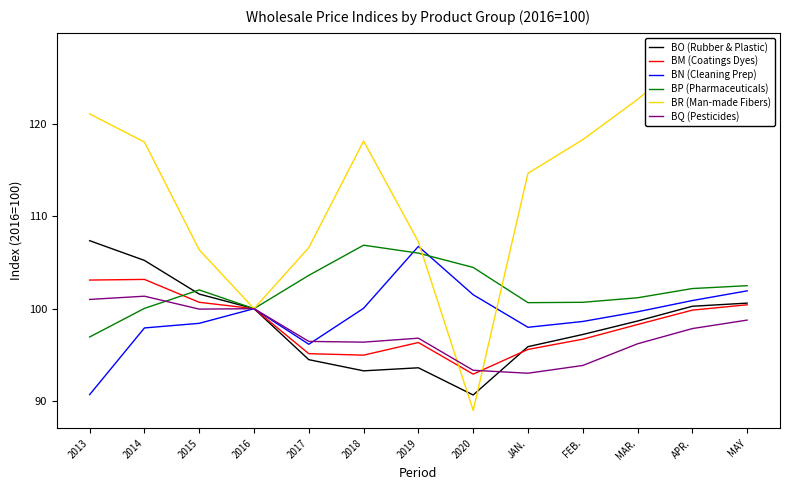

Reading left to right, extract all data points from this chart.

BO (Rubber & Plastic): 2013=107.4	2014=105.2	2015=101.6	2016=100.0	2017=94.5	2018=93.3	2019=93.6	2020=90.6	JAN.=95.9	FEB.=97.2	MAR.=98.7	APR.=100.3	MAY=100.6
BM (Coatings Dyes): 2013=103.1	2014=103.2	2015=100.7	2016=100.0	2017=95.1	2018=95.0	2019=96.3	2020=92.9	JAN.=95.6	FEB.=96.7	MAR.=98.3	APR.=99.8	MAY=100.4
BN (Cleaning Prep): 2013=90.7	2014=97.9	2015=98.4	2016=100.0	2017=96.1	2018=100.0	2019=106.8	2020=101.5	JAN.=98.0	FEB.=98.6	MAR.=99.7	APR.=100.9	MAY=101.9
BP (Pharmaceuticals): 2013=96.9	2014=100.0	2015=102.0	2016=100.0	2017=103.6	2018=106.9	2019=106.0	2020=104.5	JAN.=100.7	FEB.=100.7	MAR.=101.2	APR.=102.2	MAY=102.5
BR (Man-made Fibers): 2013=121.1	2014=118.1	2015=106.4	2016=100.0	2017=106.6	2018=118.2	2019=107.2	2020=89.0	JAN.=114.7	FEB.=118.3	MAR.=122.7	APR.=127.6	MAY=128.0
BQ (Pesticides): 2013=101.0	2014=101.3	2015=100.0	2016=100.0	2017=96.5	2018=96.4	2019=96.8	2020=93.3	JAN.=93.0	FEB.=93.8	MAR.=96.2	APR.=97.8	MAY=98.8